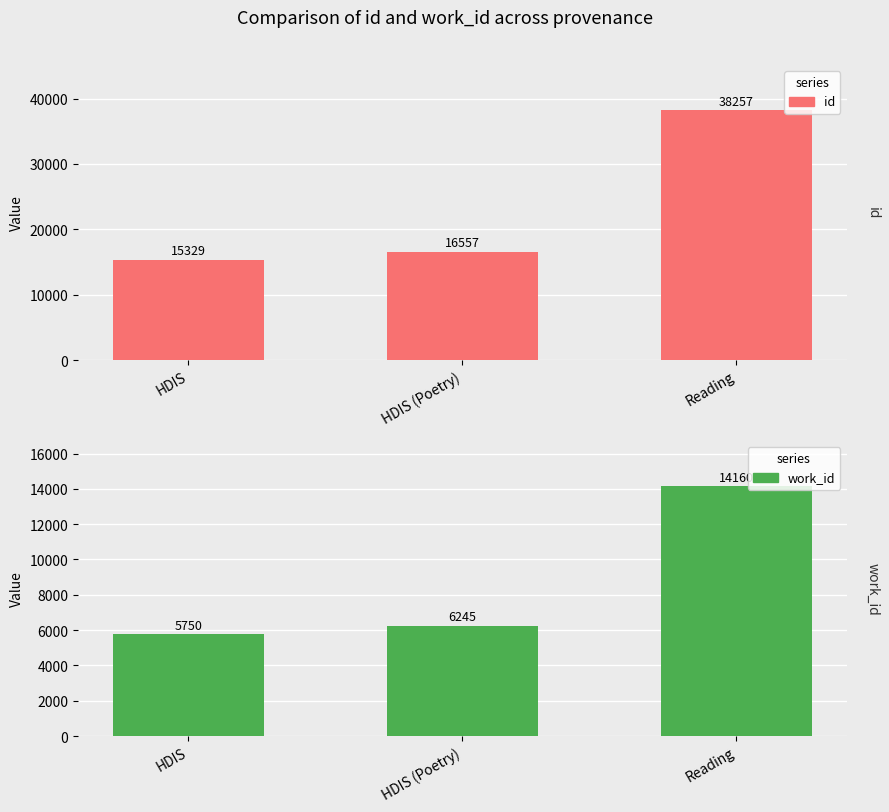

What is the value of the id bar at the 3rd from the left?

38257